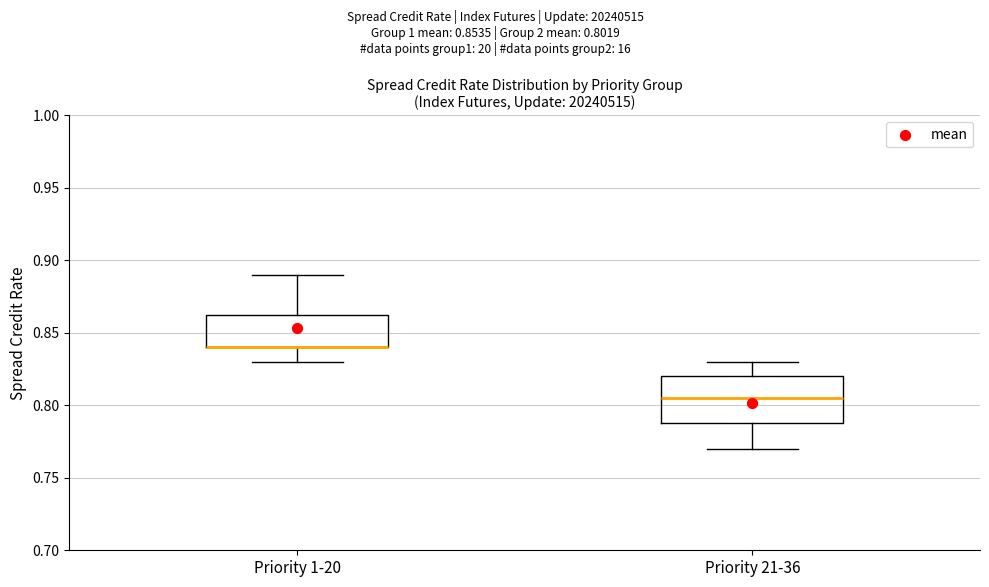

Reading left to right, read every box against the y-axis: the position of its median line, the range the box covers, and the ends of its whiskers. The values are not printed on the chart, so give them approximately, as read against the axis.

Priority 1-20: median 0.840 (drawn on the box's lower edge), box 0.840 to 0.865, whiskers 0.830 to 0.890
Priority 21-36: median 0.805, box 0.790 to 0.820, whiskers 0.770 to 0.830